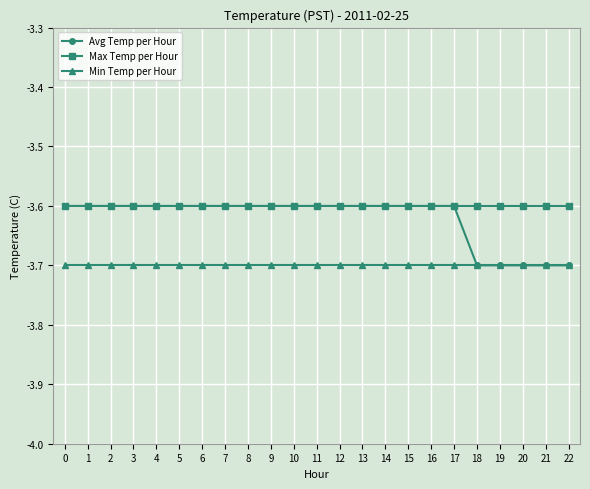

Reading left to right, list all the values displayed in this chart.

Avg Temp per Hour: 0=-3.6	1=-3.6	2=-3.6	3=-3.6	4=-3.6	5=-3.6	6=-3.6	7=-3.6	8=-3.6	9=-3.6	10=-3.6	11=-3.6	12=-3.6	13=-3.6	14=-3.6	15=-3.6	16=-3.6	17=-3.6	18=-3.7	19=-3.7	20=-3.7	21=-3.7	22=-3.7
Max Temp per Hour: 0=-3.6	1=-3.6	2=-3.6	3=-3.6	4=-3.6	5=-3.6	6=-3.6	7=-3.6	8=-3.6	9=-3.6	10=-3.6	11=-3.6	12=-3.6	13=-3.6	14=-3.6	15=-3.6	16=-3.6	17=-3.6	18=-3.6	19=-3.6	20=-3.6	21=-3.6	22=-3.6
Min Temp per Hour: 0=-3.7	1=-3.7	2=-3.7	3=-3.7	4=-3.7	5=-3.7	6=-3.7	7=-3.7	8=-3.7	9=-3.7	10=-3.7	11=-3.7	12=-3.7	13=-3.7	14=-3.7	15=-3.7	16=-3.7	17=-3.7	18=-3.7	19=-3.7	20=-3.7	21=-3.7	22=-3.7